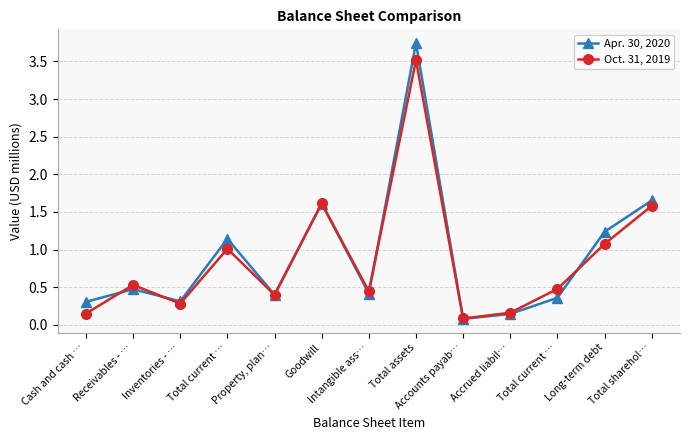

The Apr. 30, 2020 series shows 0.1 at Accrued liabil…. True or false?

False